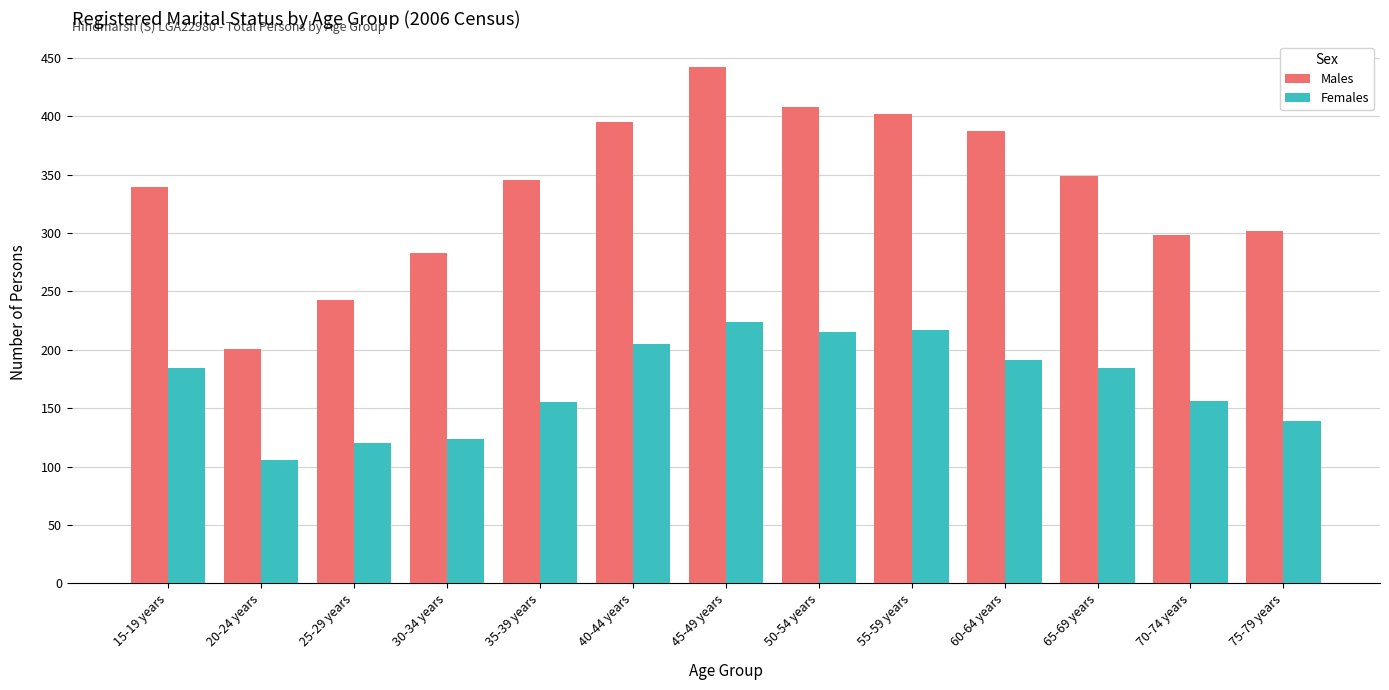

What value does the Males series have at 40-44 years, to the nearest 5?

395